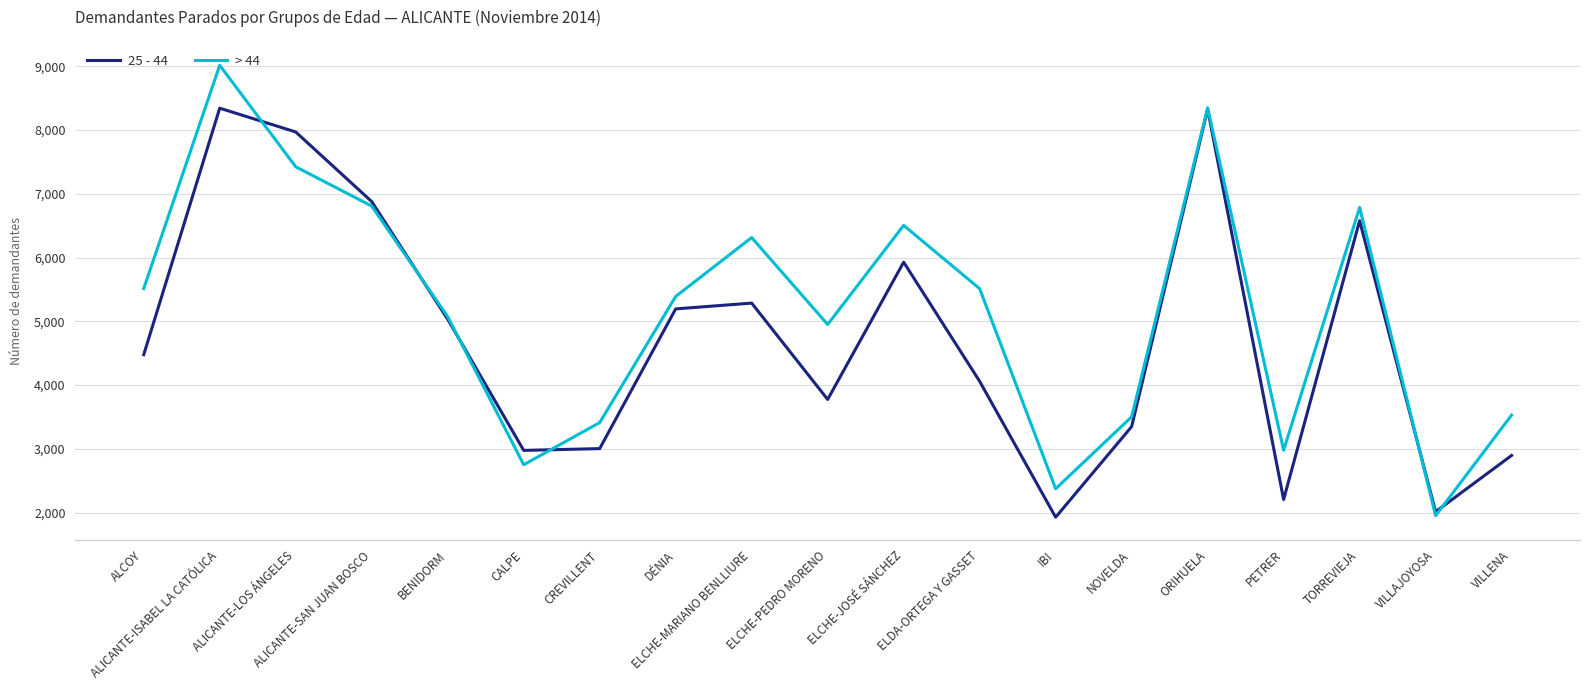

Rank the series by their average value, from lowest to highest.

25 - 44, > 44